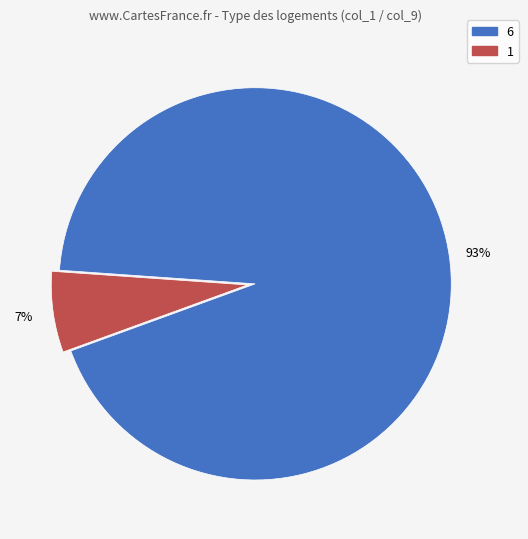

Is there any slice that represents more than half of the pie?

Yes